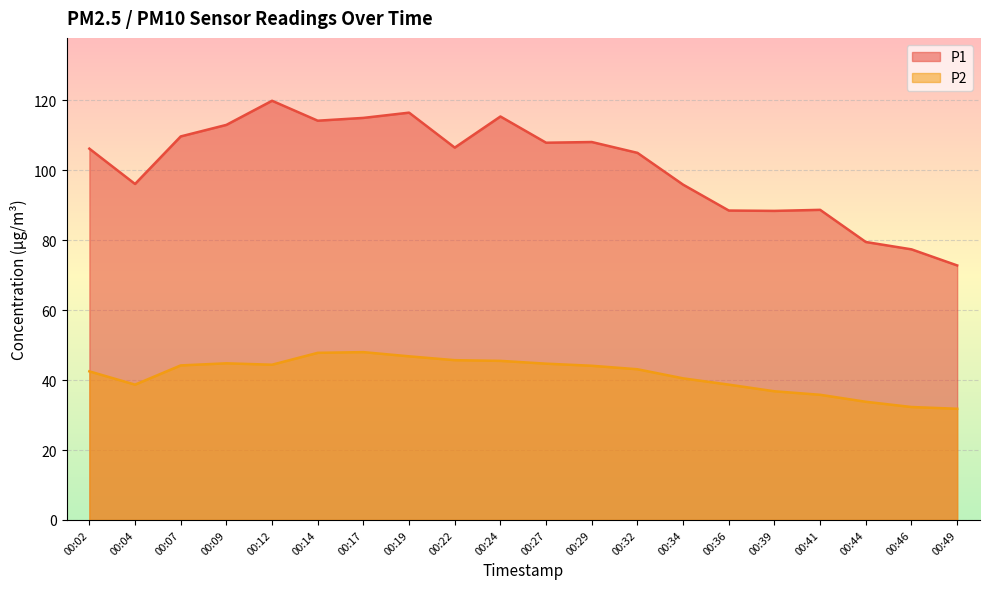

List the labels in order of P2 value, smallest first.

00:49, 00:46, 00:44, 00:41, 00:39, 00:04, 00:36, 00:34, 00:02, 00:32, 00:29, 00:07, 00:12, 00:27, 00:09, 00:24, 00:22, 00:19, 00:14, 00:17